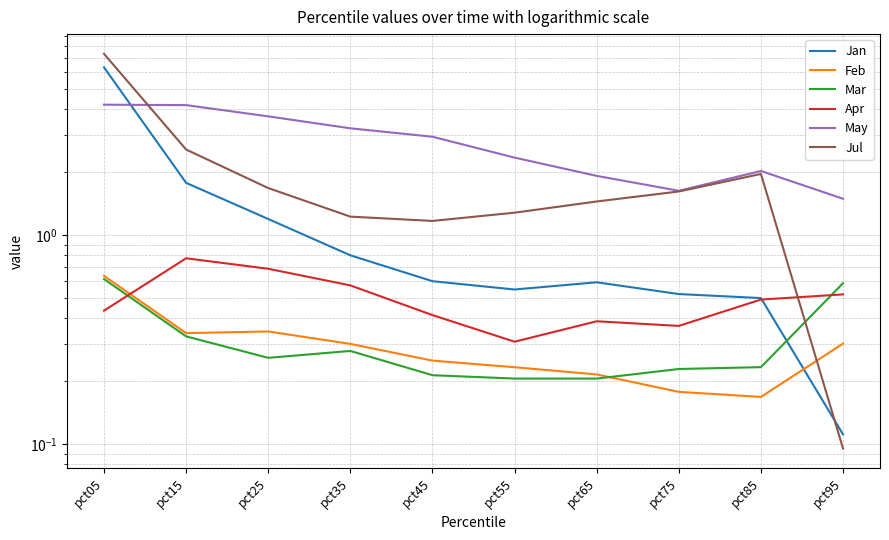

At which category does Jul reach its first local valley?

pct45